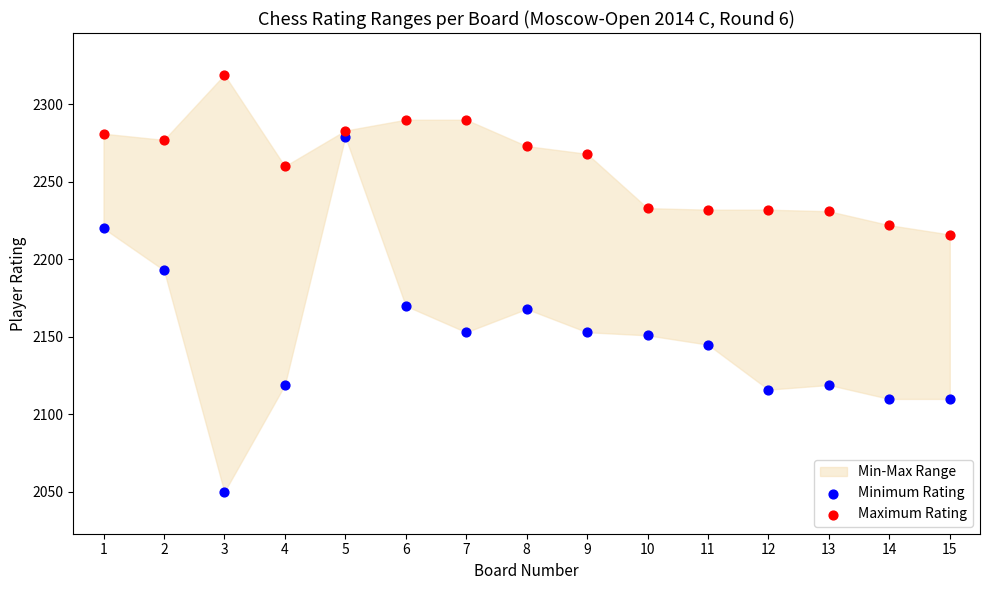

Across all series, what Y value is closest to 2184?

2193